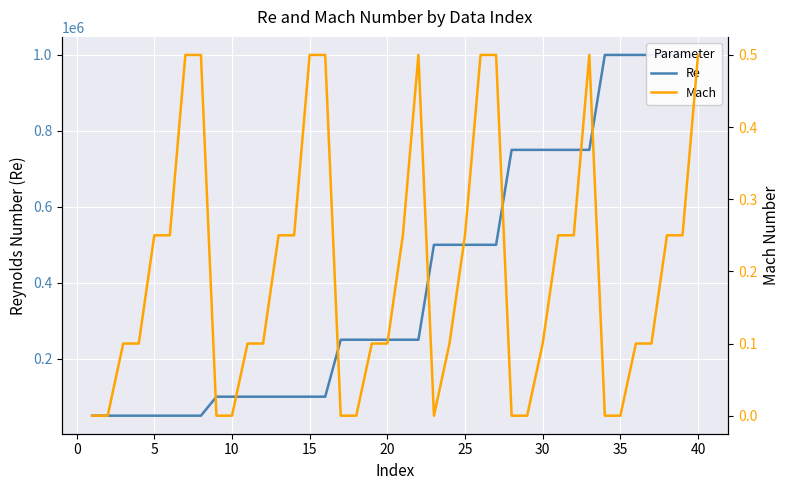

True or false: Re has a value of 1475282.8 at 40.

False